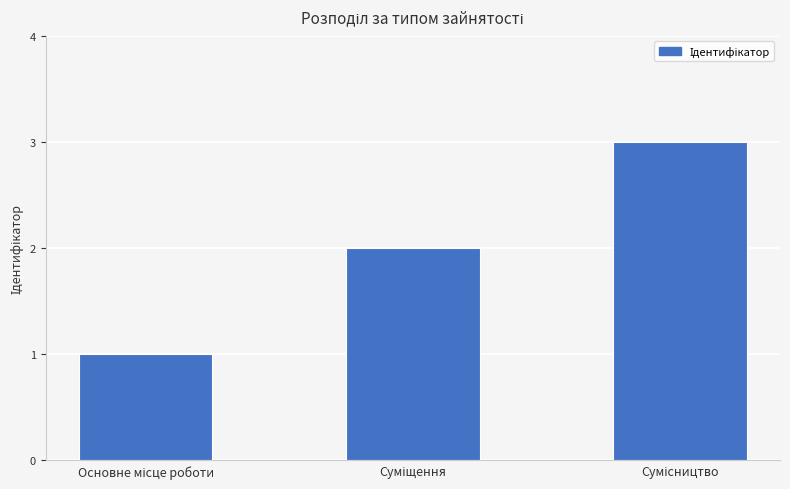

What is the average value?

2